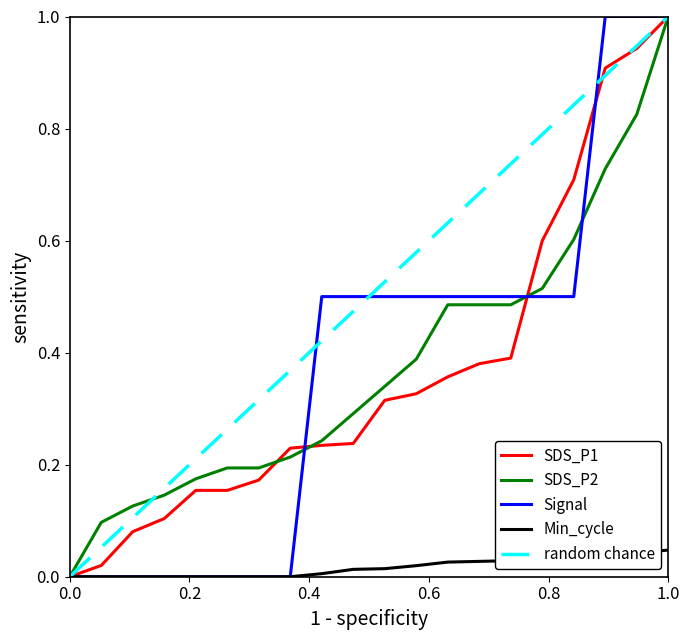

What is the greatest value displayed?

1.0